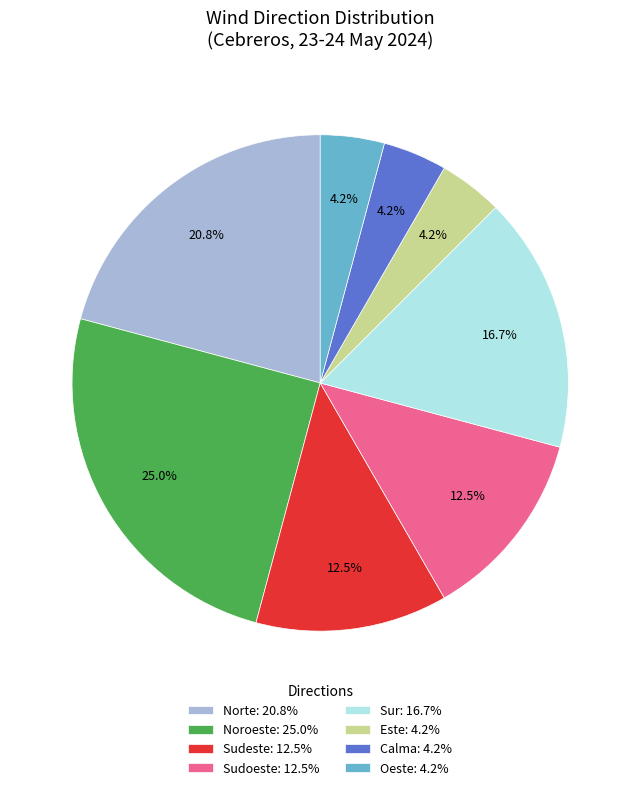

Is Este: 4.2% the majority of the pie?

No